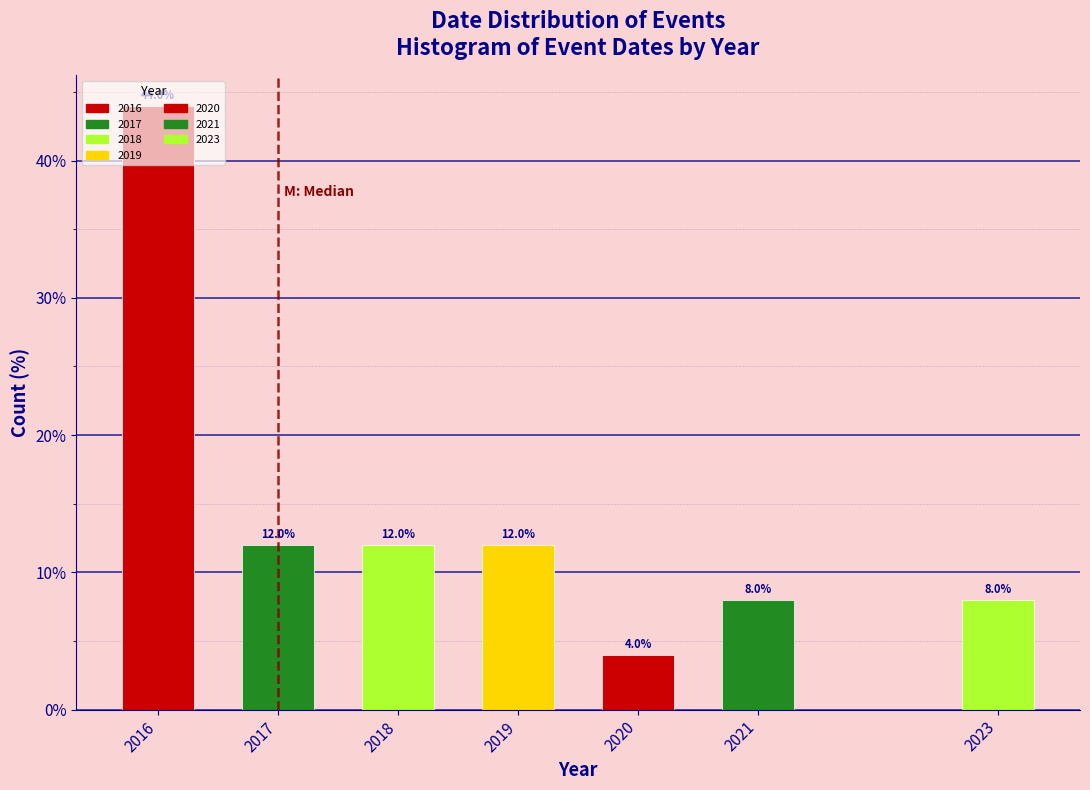

Where does the data first go above 12?

2016